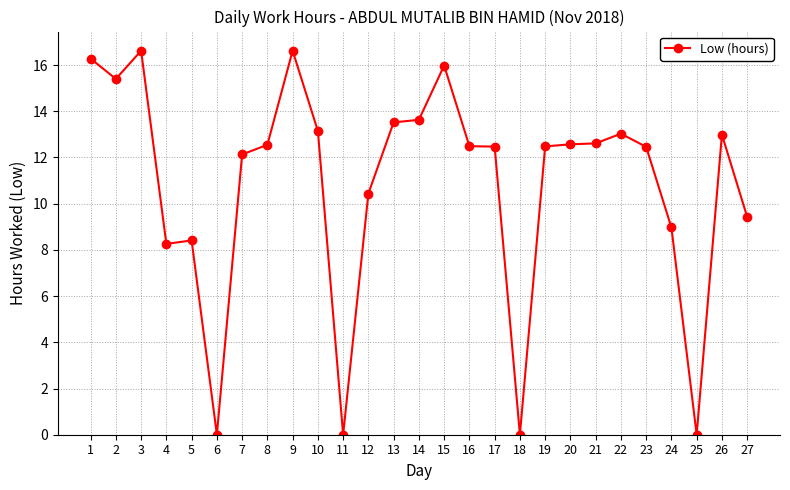

How many data points does each series have?

27